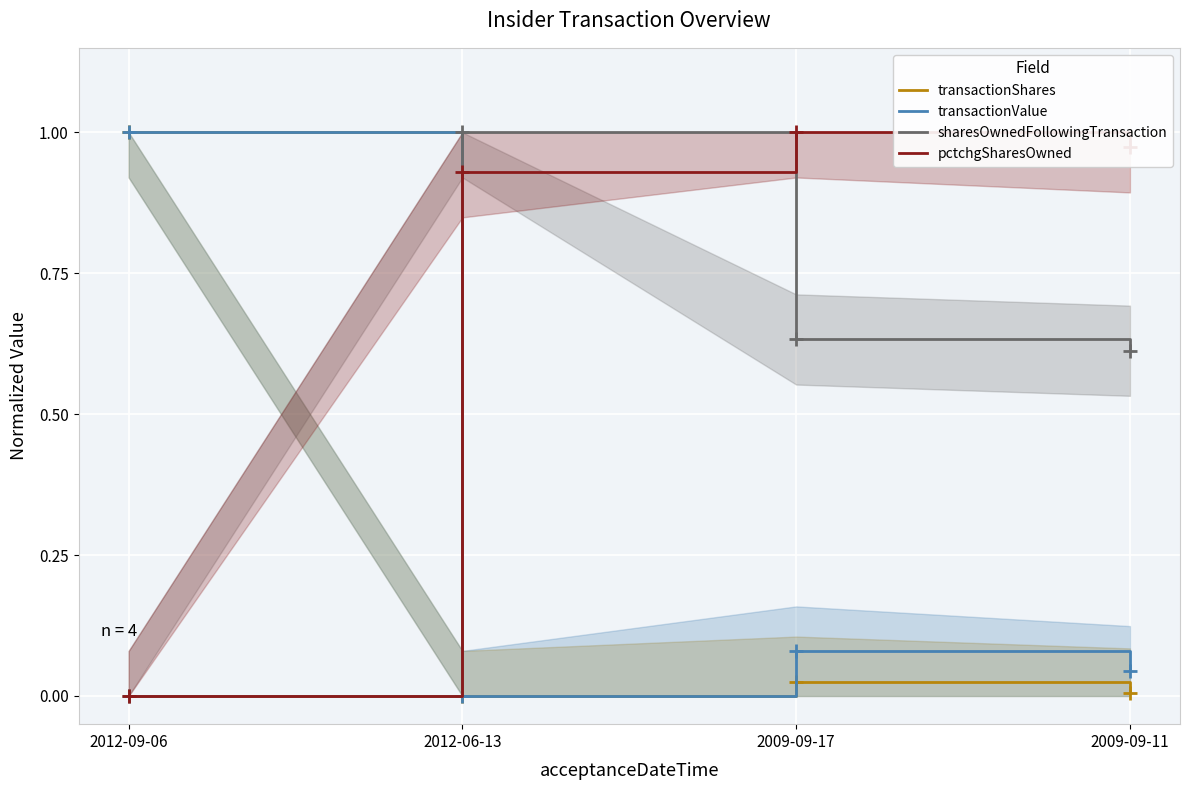

Which category has the highest value in the pctchgSharesOwned series?

2009-09-17